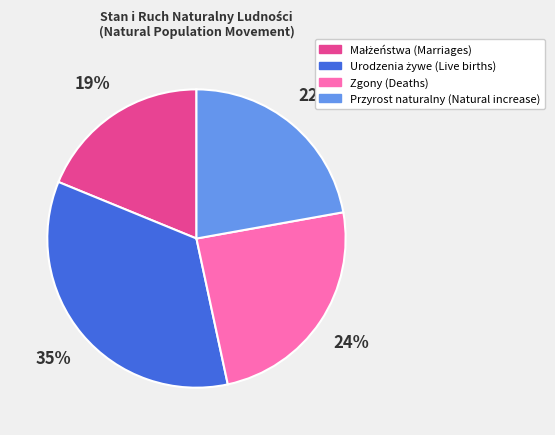

How many slices are in this pie chart?

4